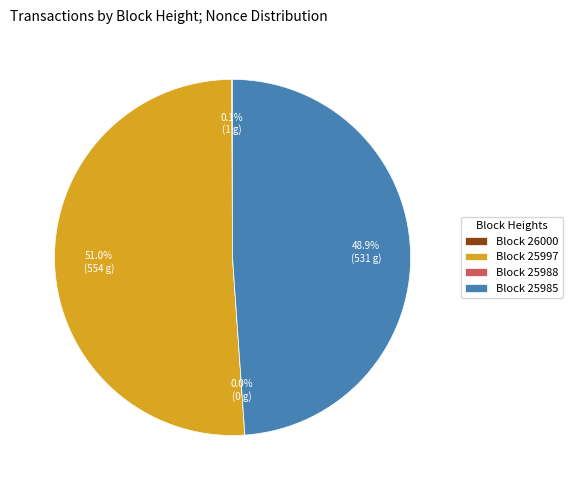

Does 25985 represent more than half of the total?

No